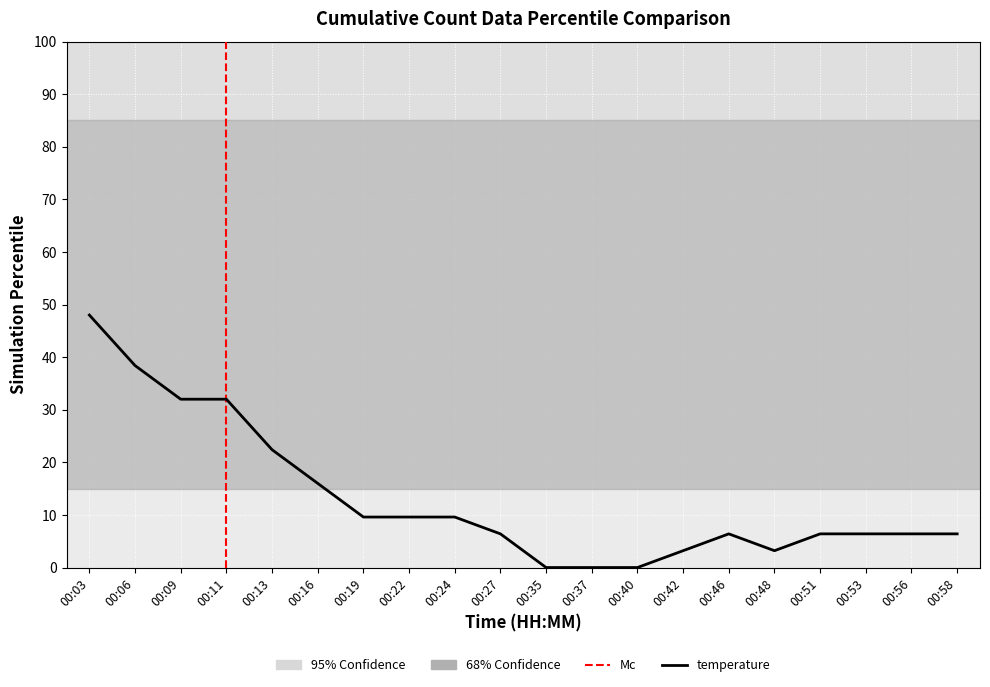

Reading left to right, extract all data points from this chart.

00:03=48.0	00:06=38.4	00:09=32.0	00:11=32.0	00:13=22.4	00:16=16.0	00:19=9.6	00:22=9.6	00:24=9.6	00:27=6.4	00:35=0.0	00:37=0.0	00:40=0.0	00:42=3.2	00:46=6.4	00:48=3.2	00:51=6.4	00:53=6.4	00:56=6.4	00:58=6.4